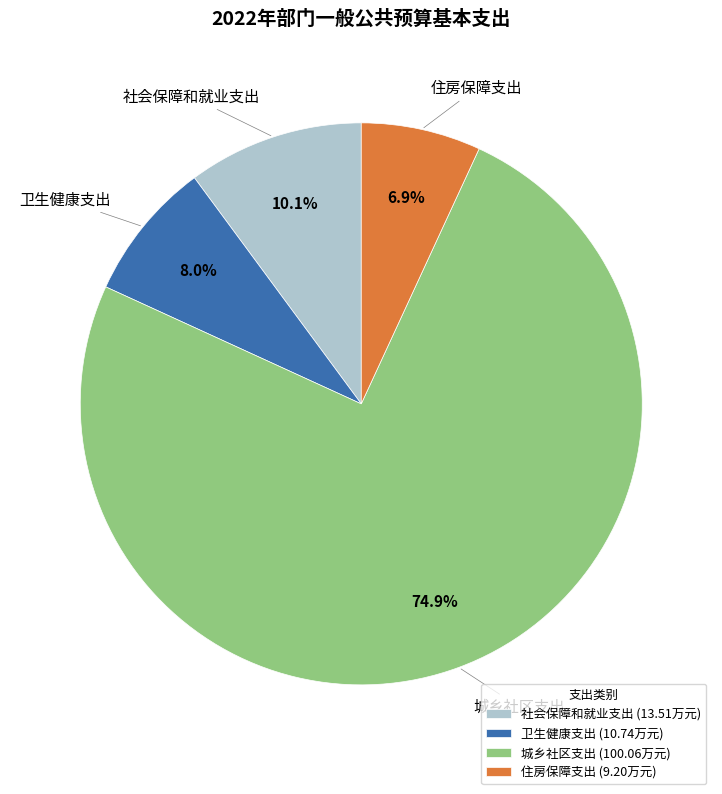

Is there any slice that represents more than half of the pie?

Yes